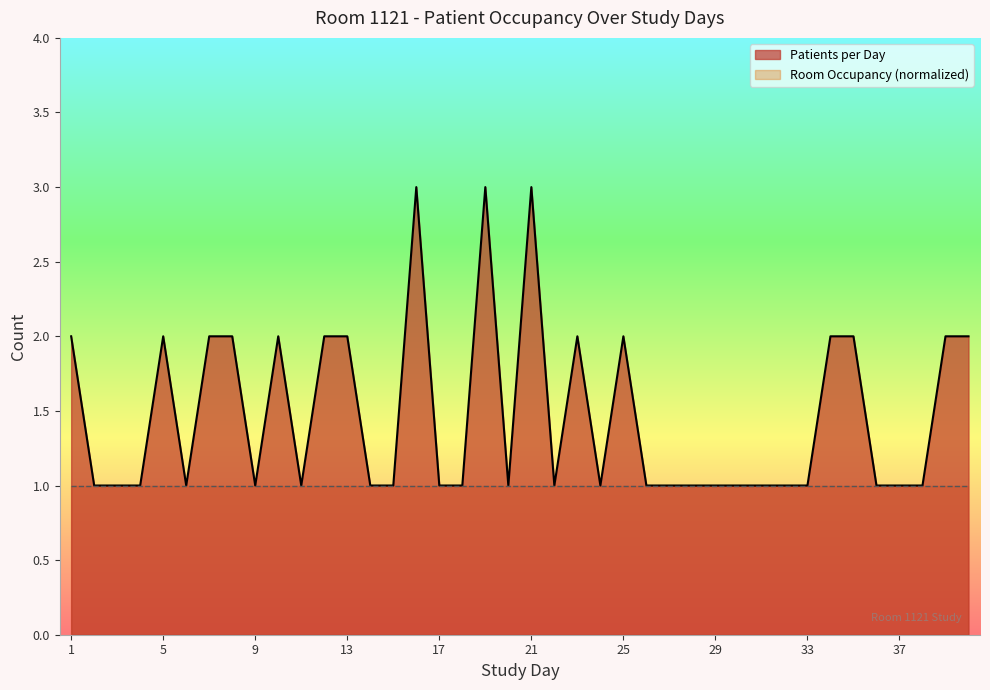

Reading left to right, what are all the values shown in this chart?

2	1	1	1	2	1	2	2	1	2	1	2	2	1	1	3	1	1	3	1	3	1	2	1	2	1	1	1	1	1	1	1	1	2	2	1	1	1	2	2